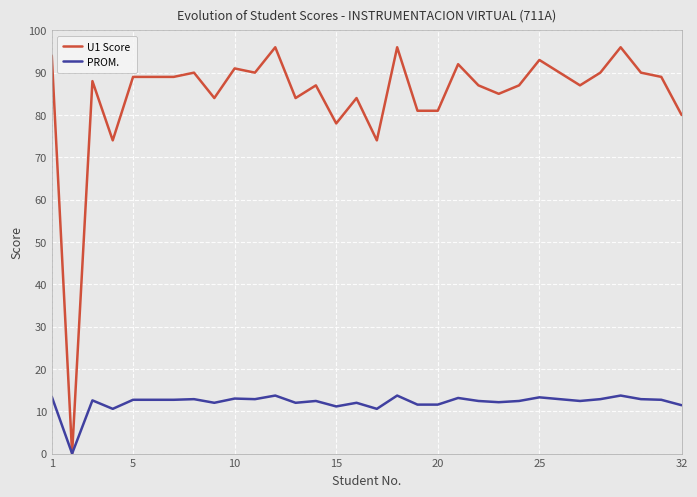

What is the maximum value for PROM.?

13.7